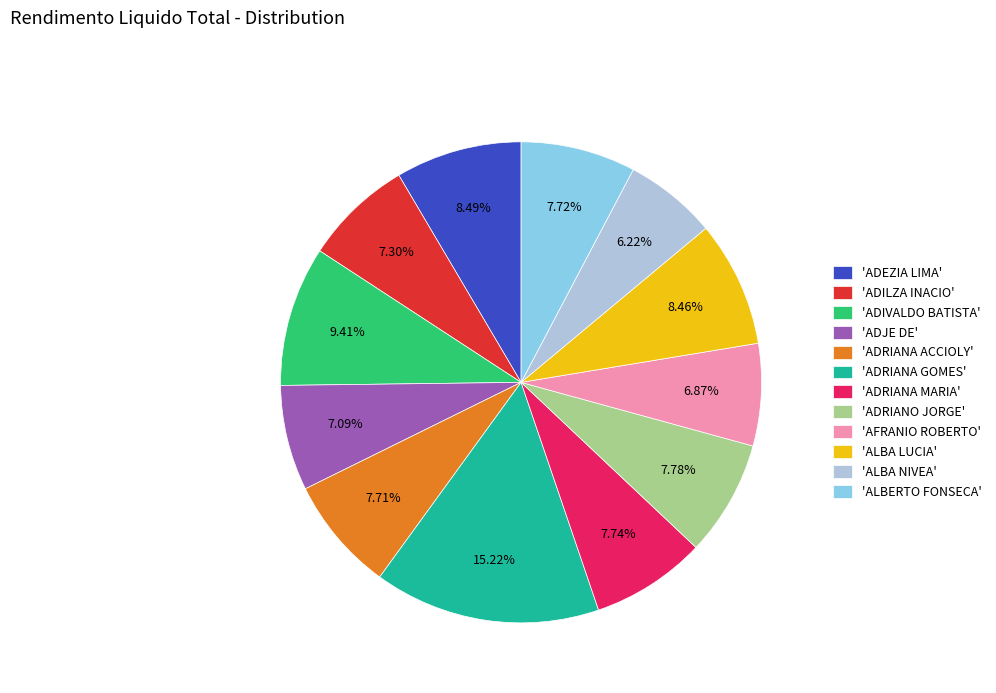

Combined, do 'ADIVALDO BATISTA' and 'ADJE DE' account for over 50%?

No